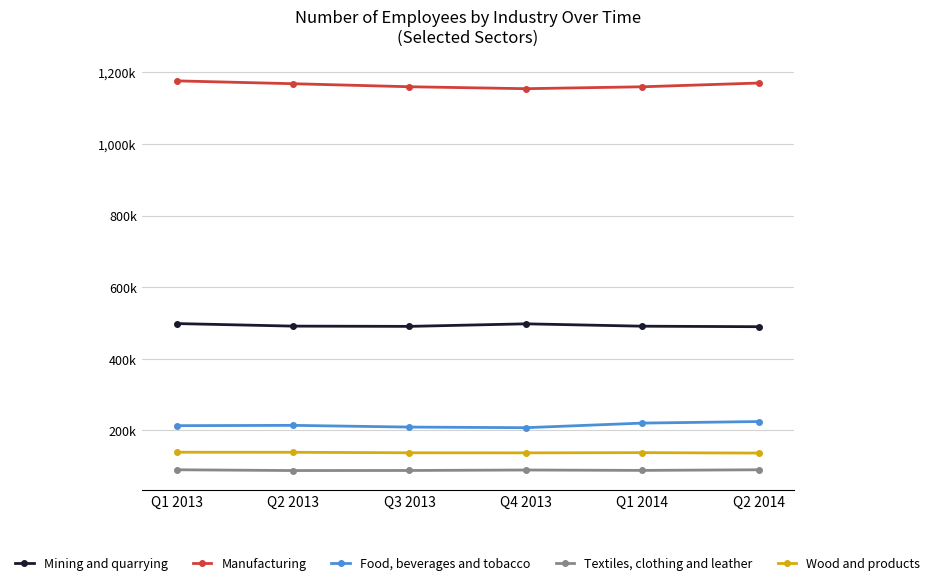

Does the chart have visible grid lines?

Yes